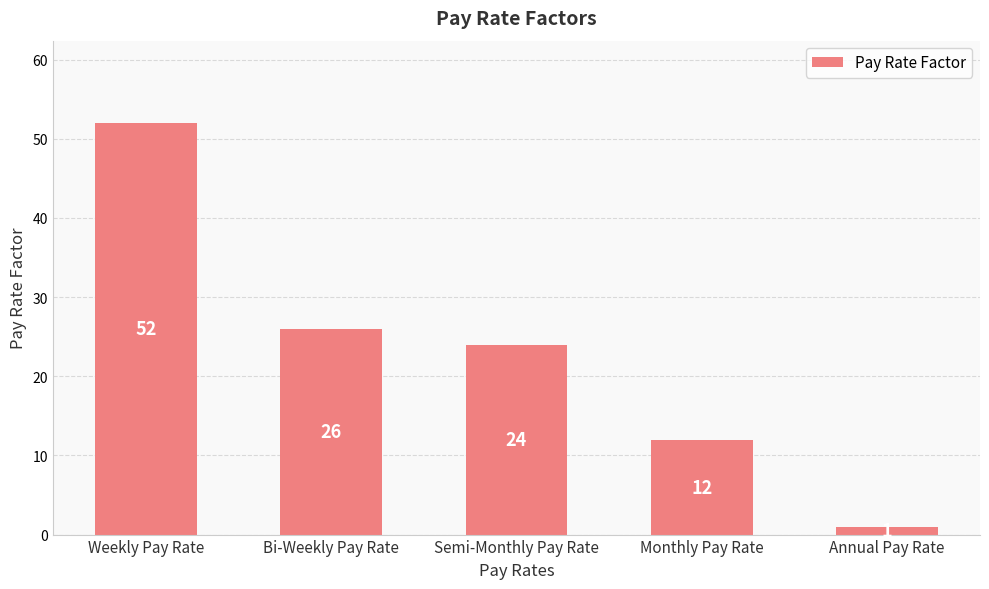

How many values are below 24?

2